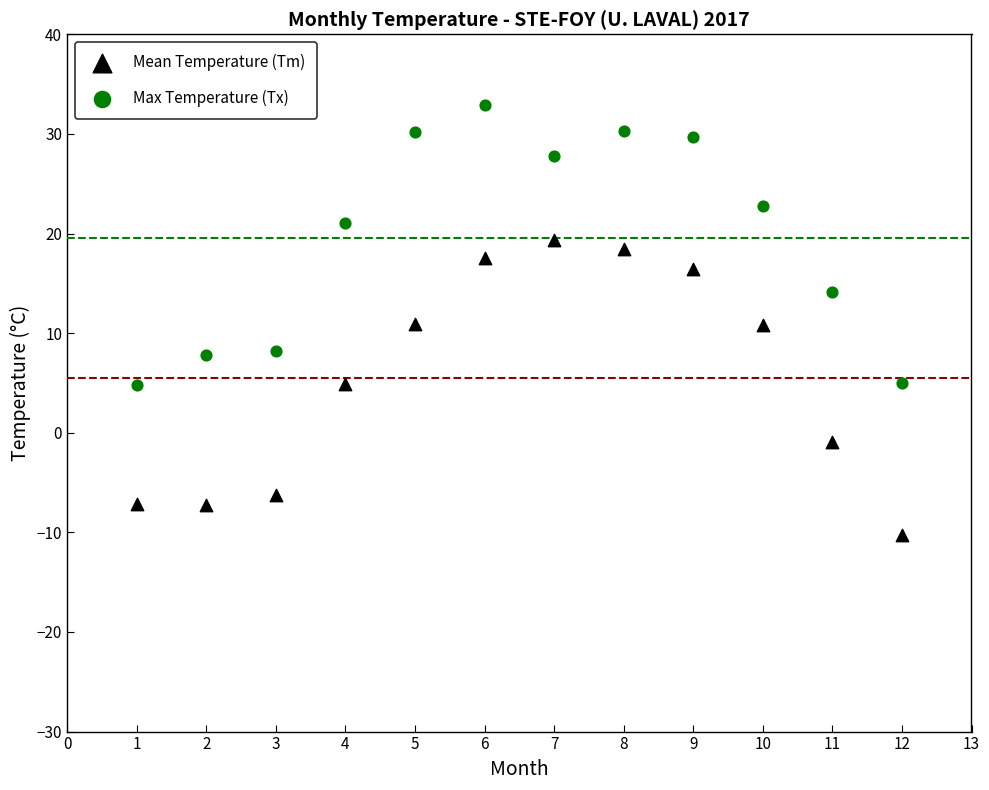

Across all data points, what is the range of Y values (max minus min)?

43.2